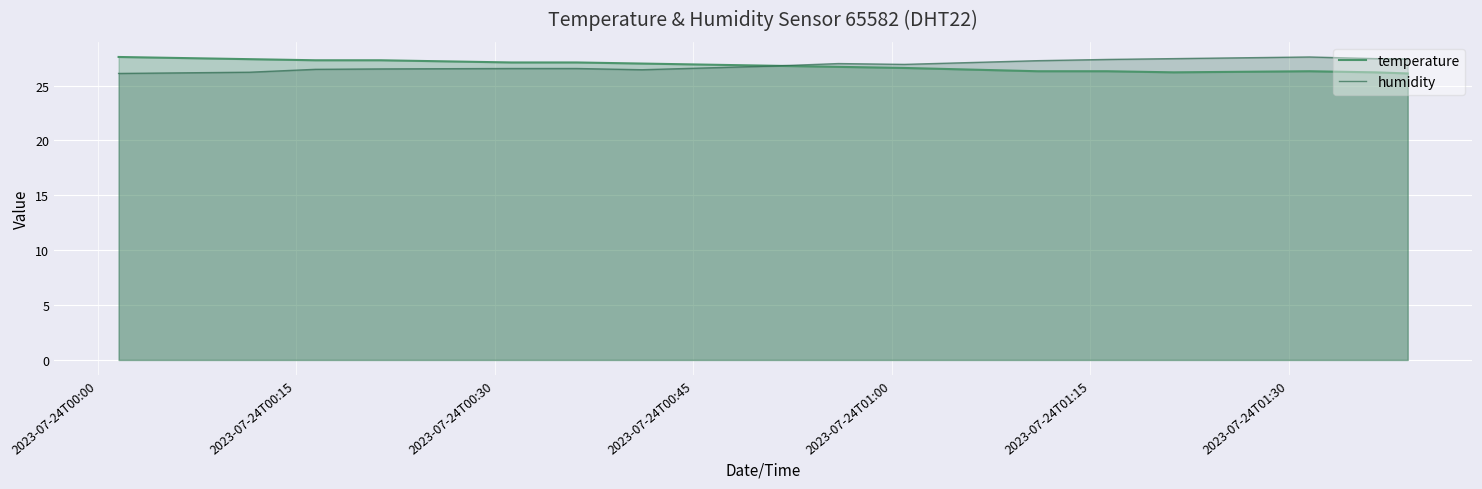

What is the minimum value for temperature?

26.1